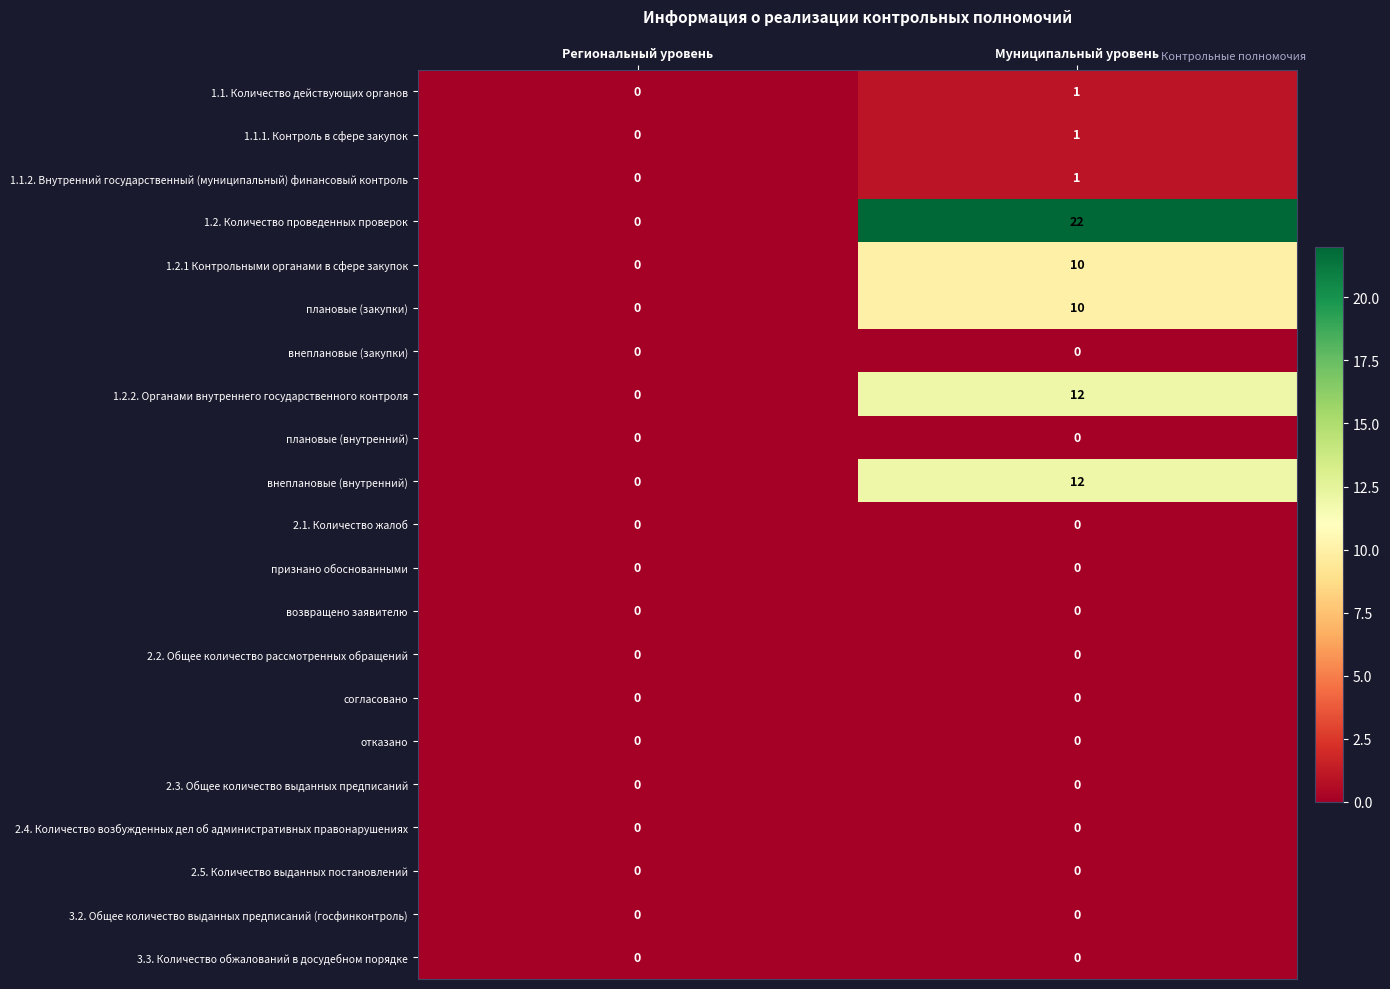

How many distinct data groups are displayed?

21